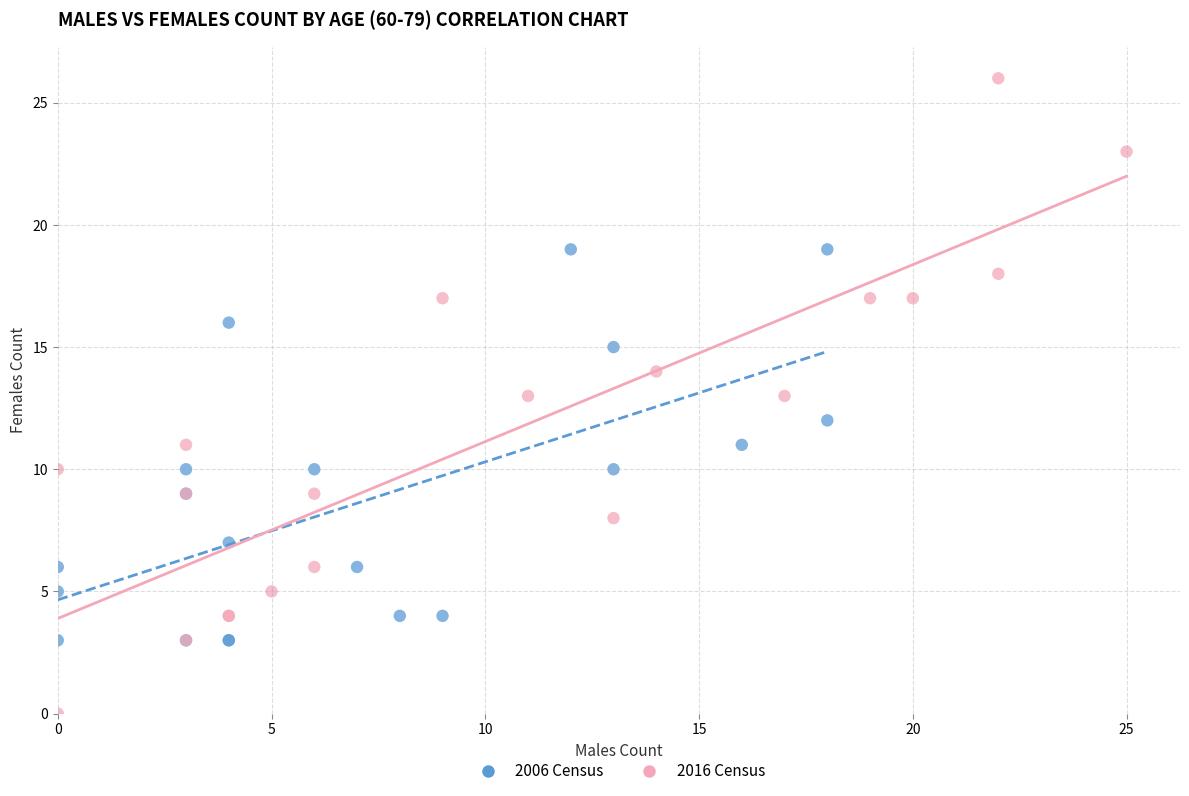

Which series reaches the maximum Y coordinate?

2016 Census